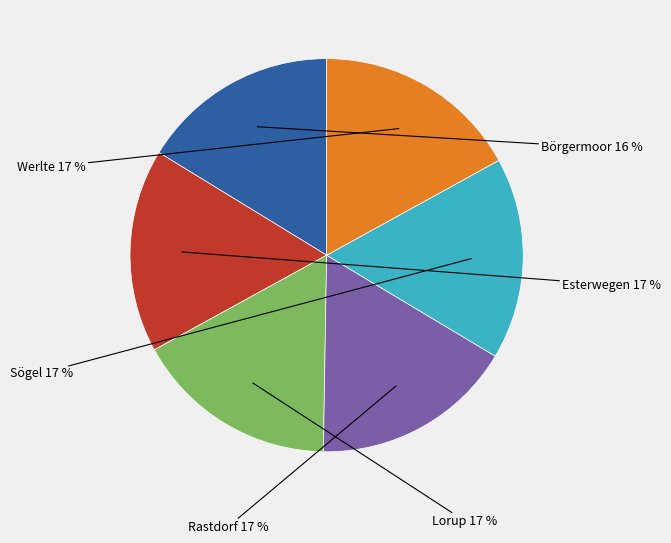

True or false: Rastdorf accounts for 17% of the total.

True